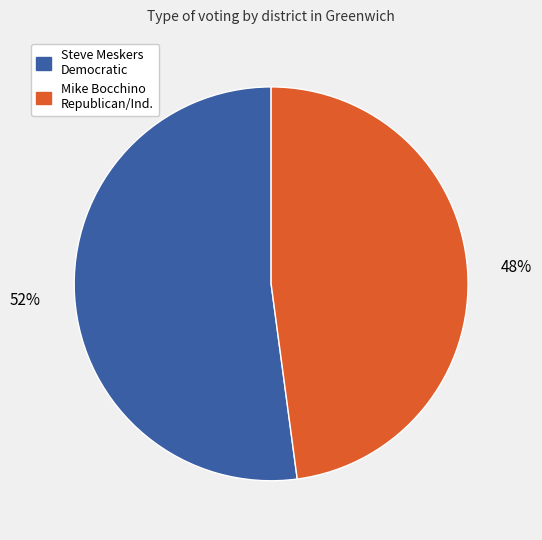

Is there a majority slice in this chart?

Yes